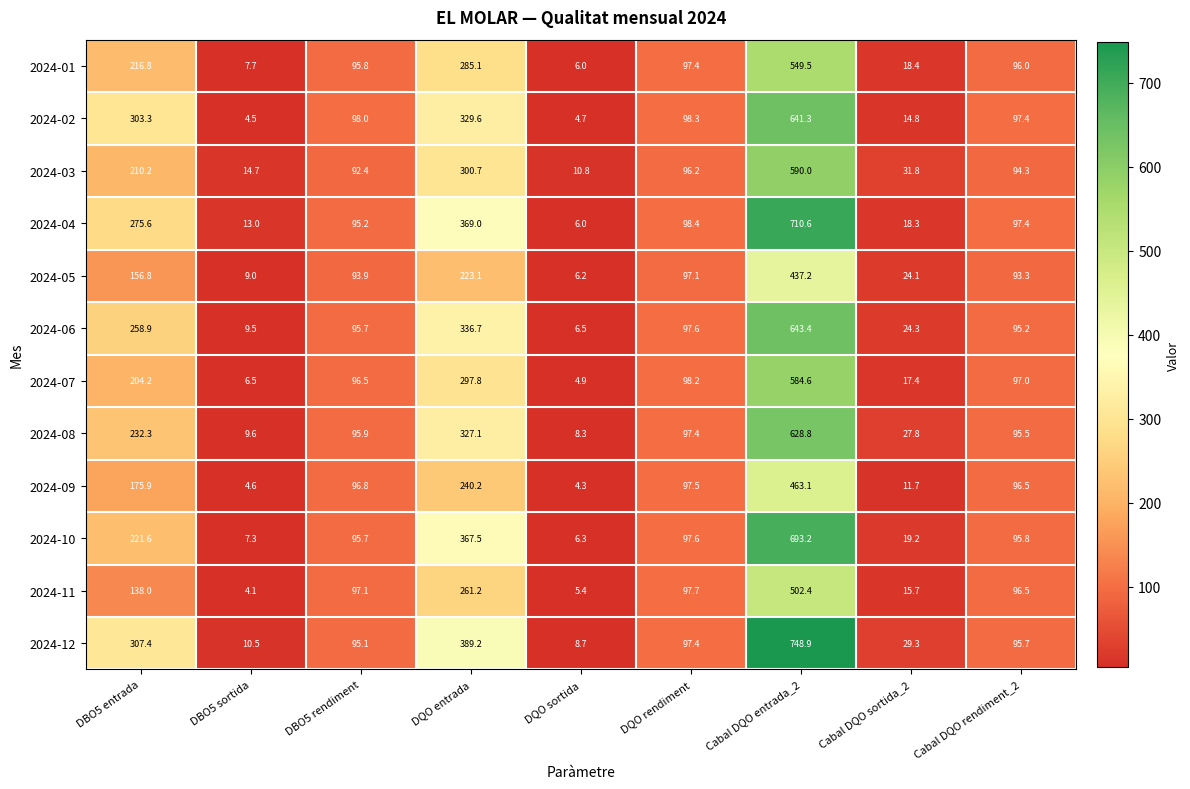

What is the total value across all series at Cabal DQO rendiment_2?

1150.6